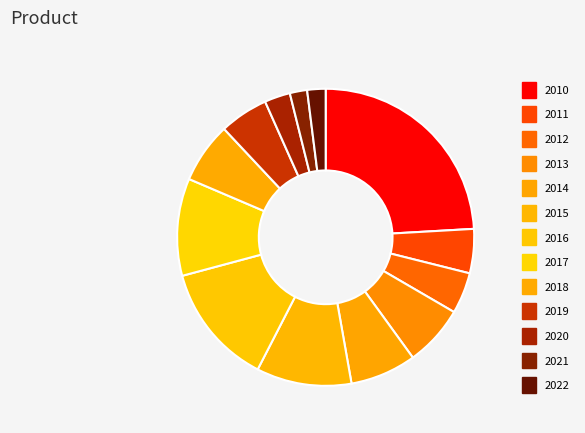

How many slices are in this pie chart?

13